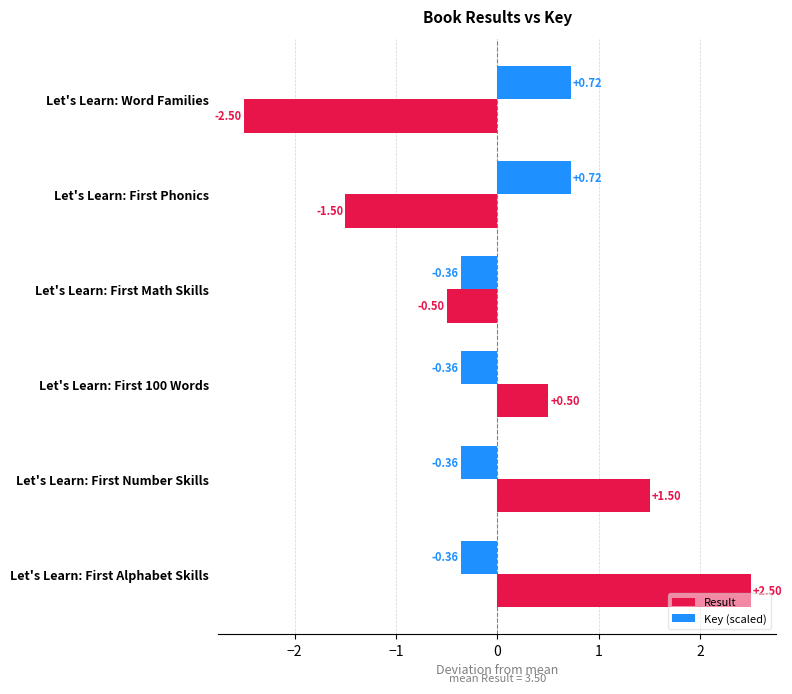

What is the difference between the Key (scaled) values at Let's Learn: Word Families and Let's Learn: First Math Skills?

1.1